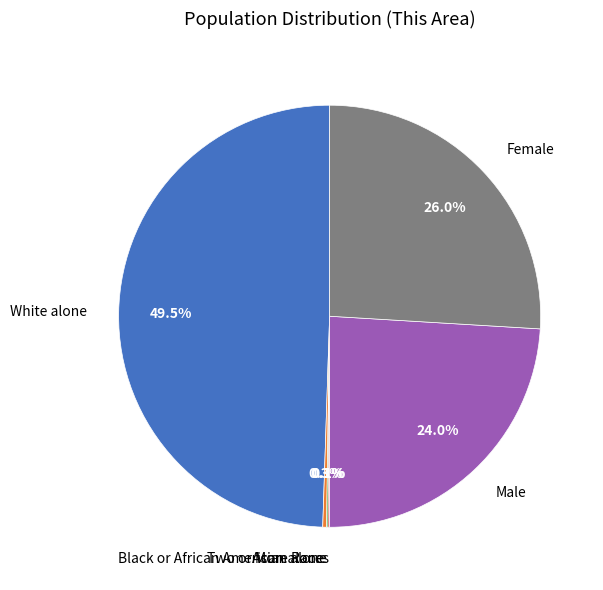

Does any single category account for the majority?

No